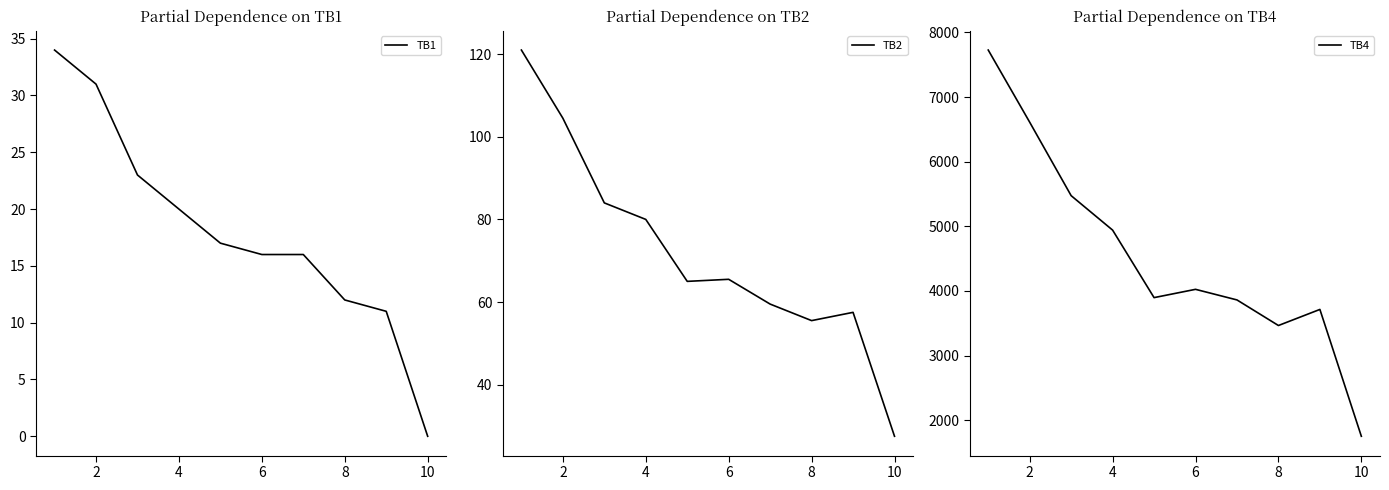

How many lines are shown in the chart?

3